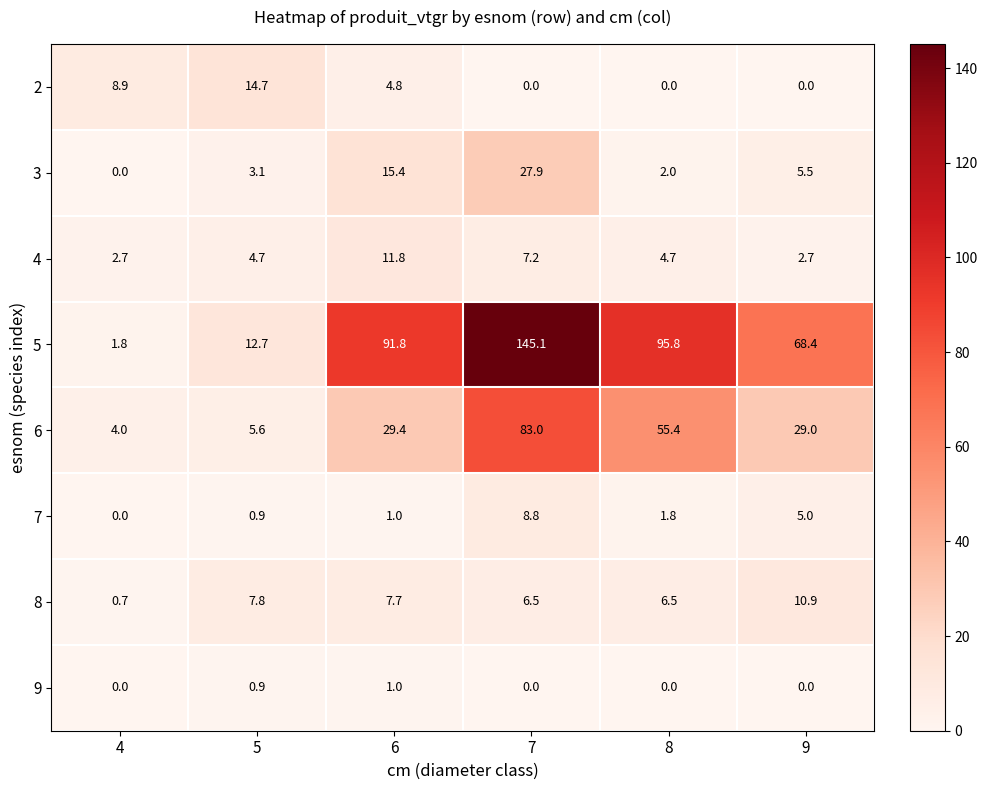

Rank the series by their maximum value, from highest to lowest.

5, 6, 3, 2, 4, 8, 7, 9